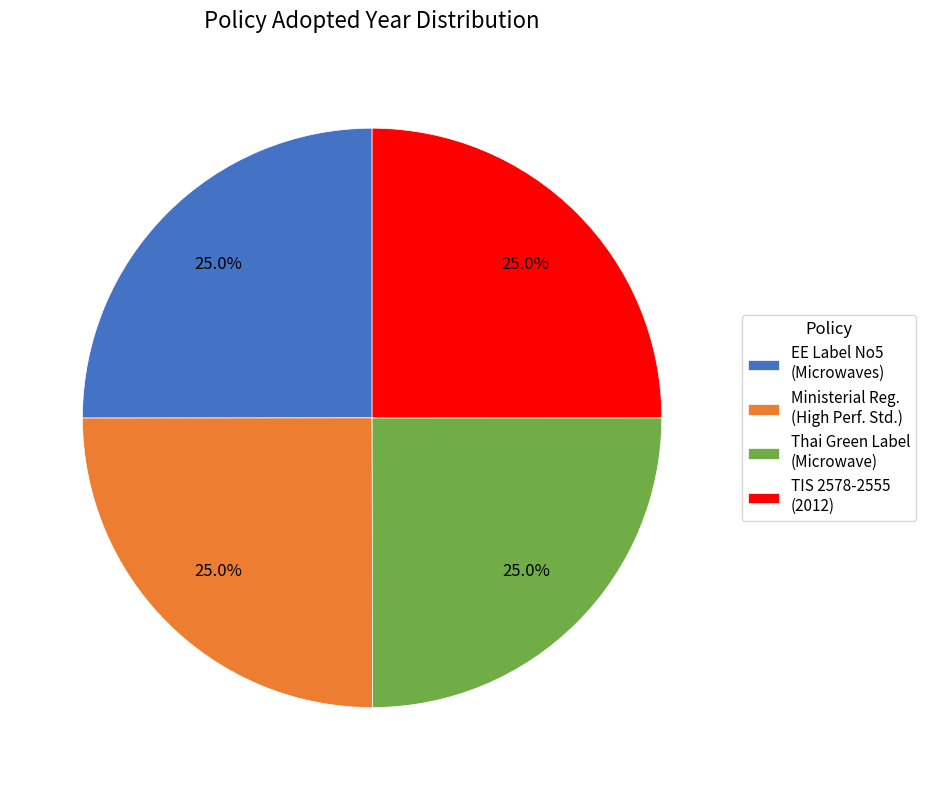

Is there a majority slice in this chart?

No